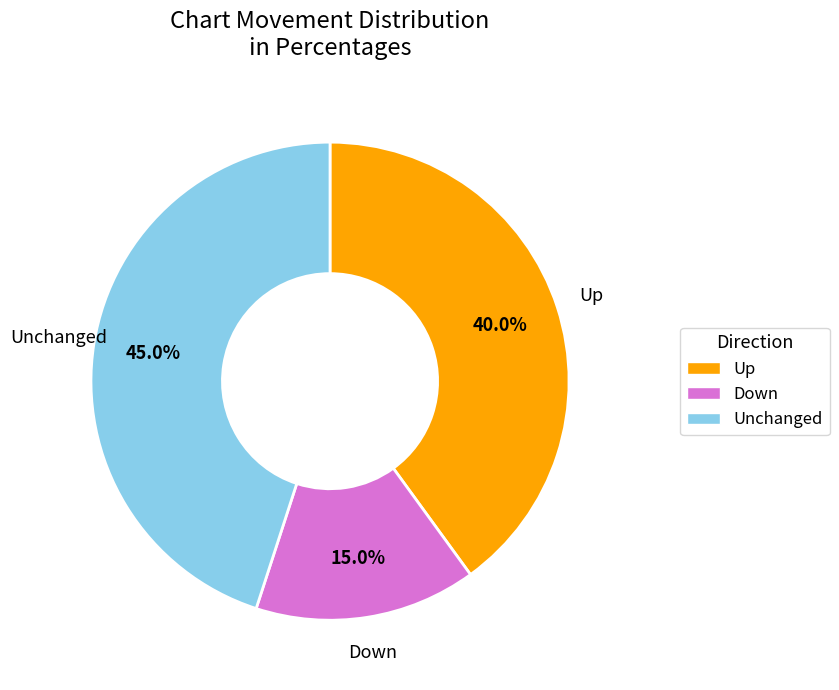

What is the largest slice in the pie chart?

Unchanged